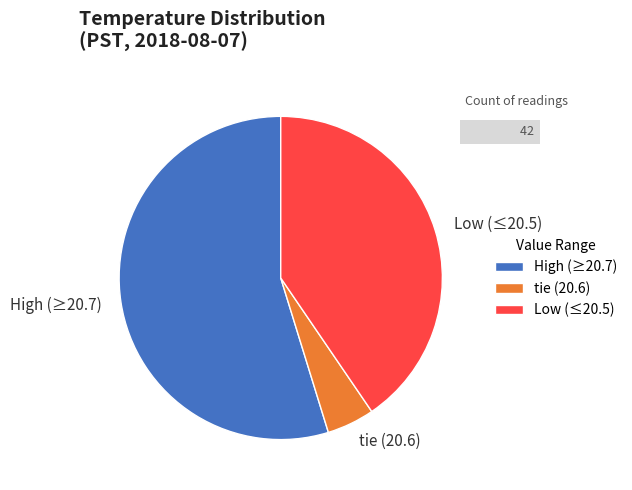

True or false: tie (20.6) accounts for 5% of the total.

True